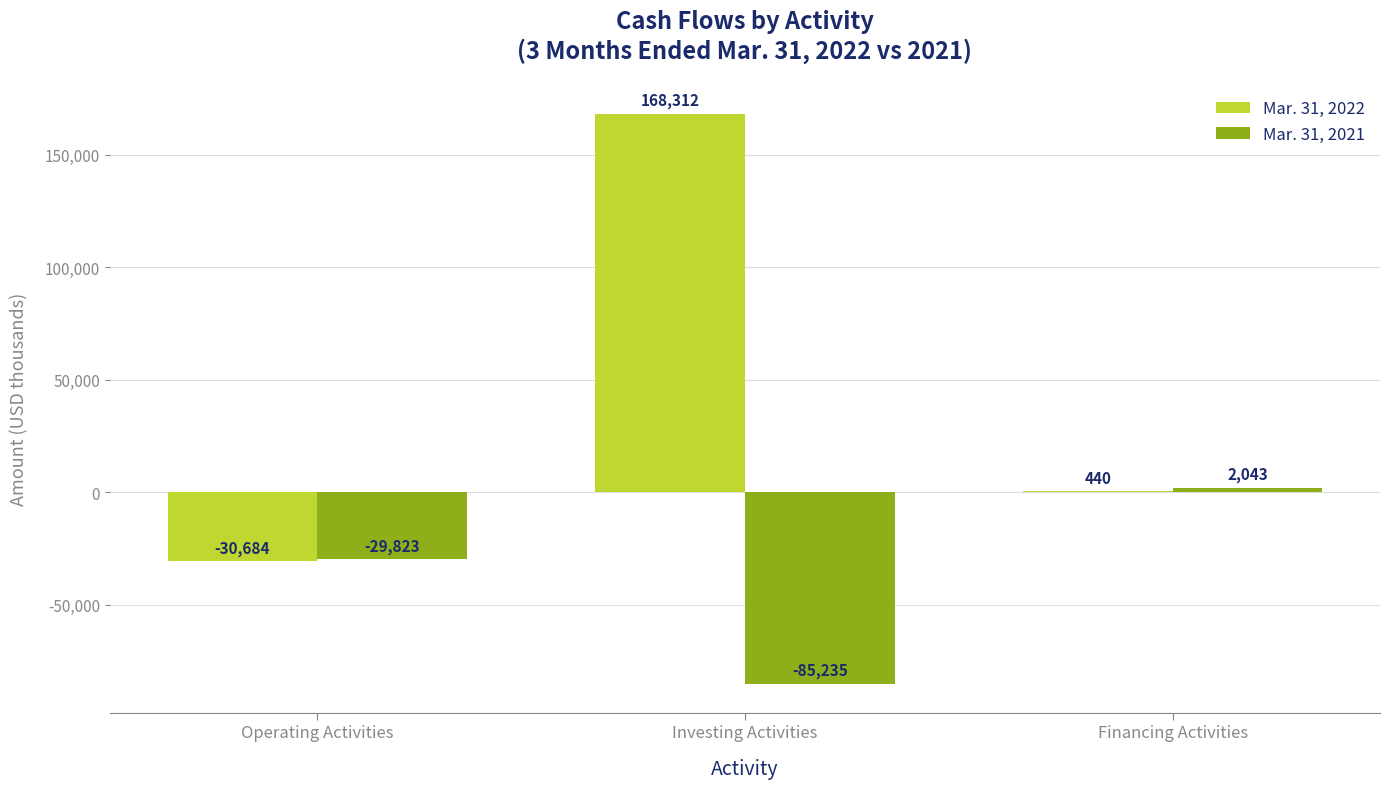

Are the bars grouped side by side (vs. stacked)?

Yes